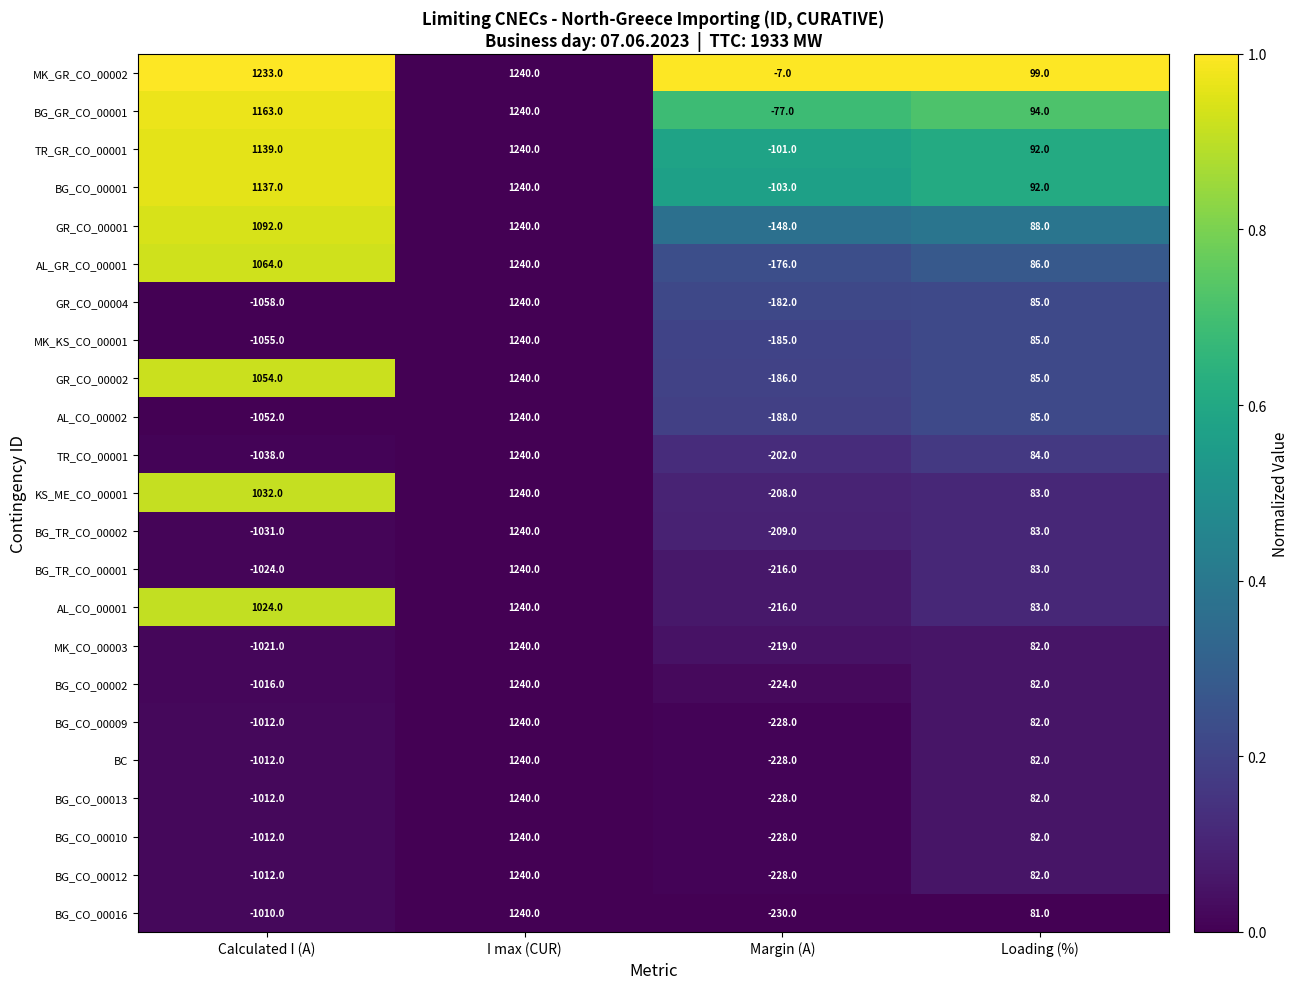

Between I max (CUR) and Loading (%), which series saw the biggest shift?

BG_CO_00016